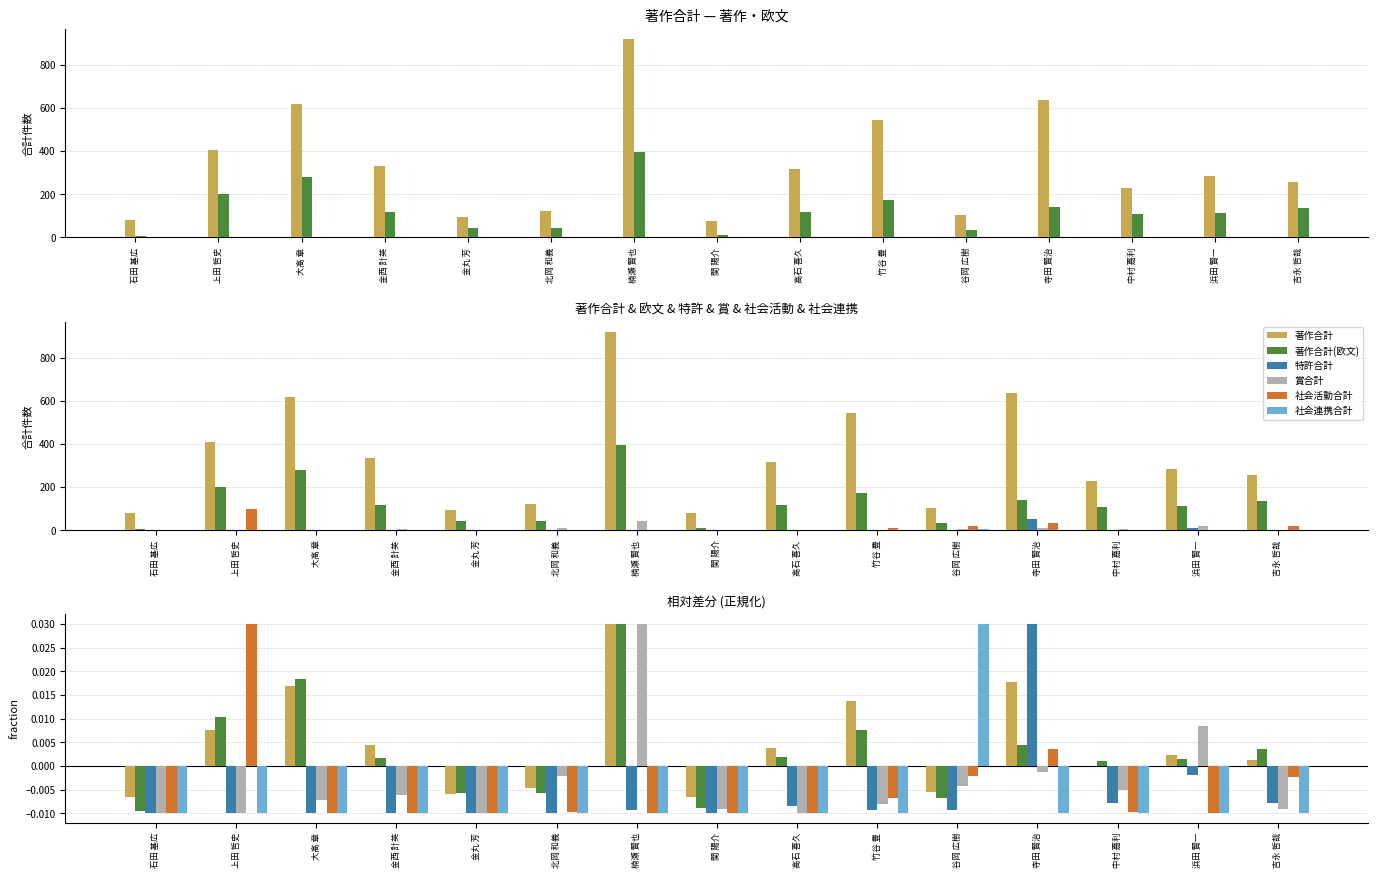

What are all the series names shown in the legend?

著作合計, 著作合計(欧文), 特許合計, 賞合計, 社会活動合計, 社会連携合計